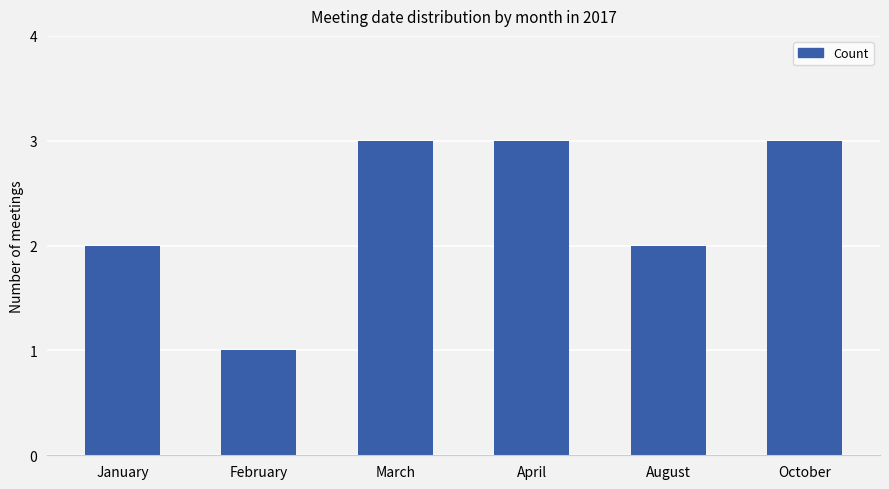

What is the difference between the values at April and January?

1